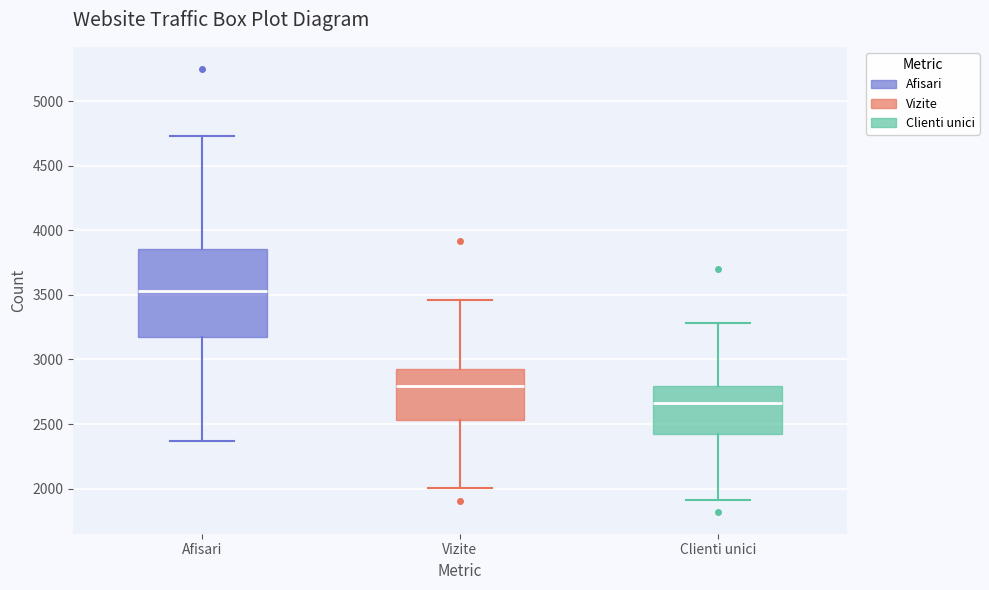

Which box is the tallest, from its lower edge to its upper edge?

Afisari